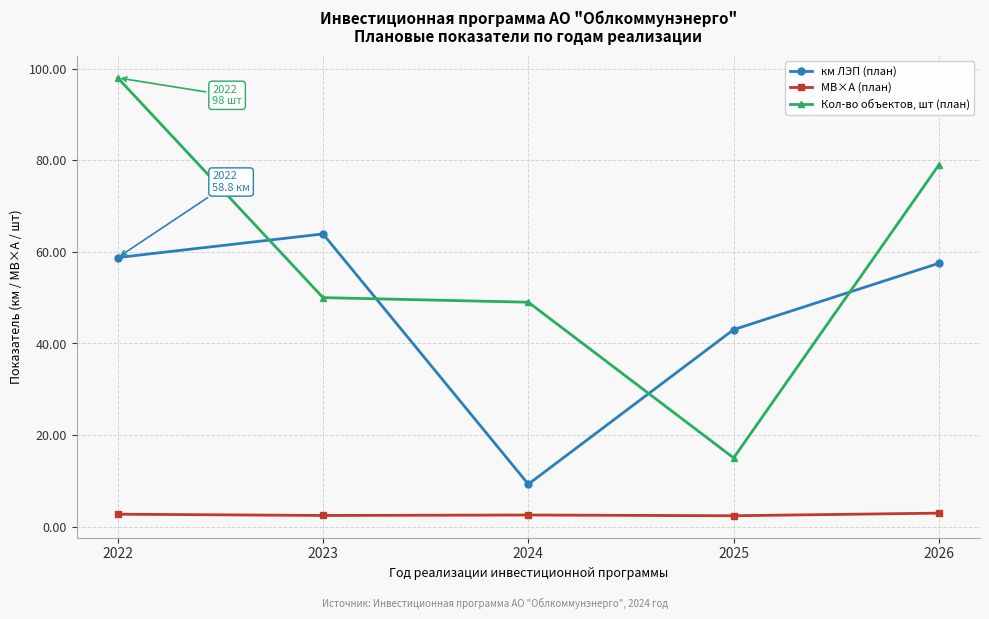

How many data points in км ЛЭП (план) are above 57?

3